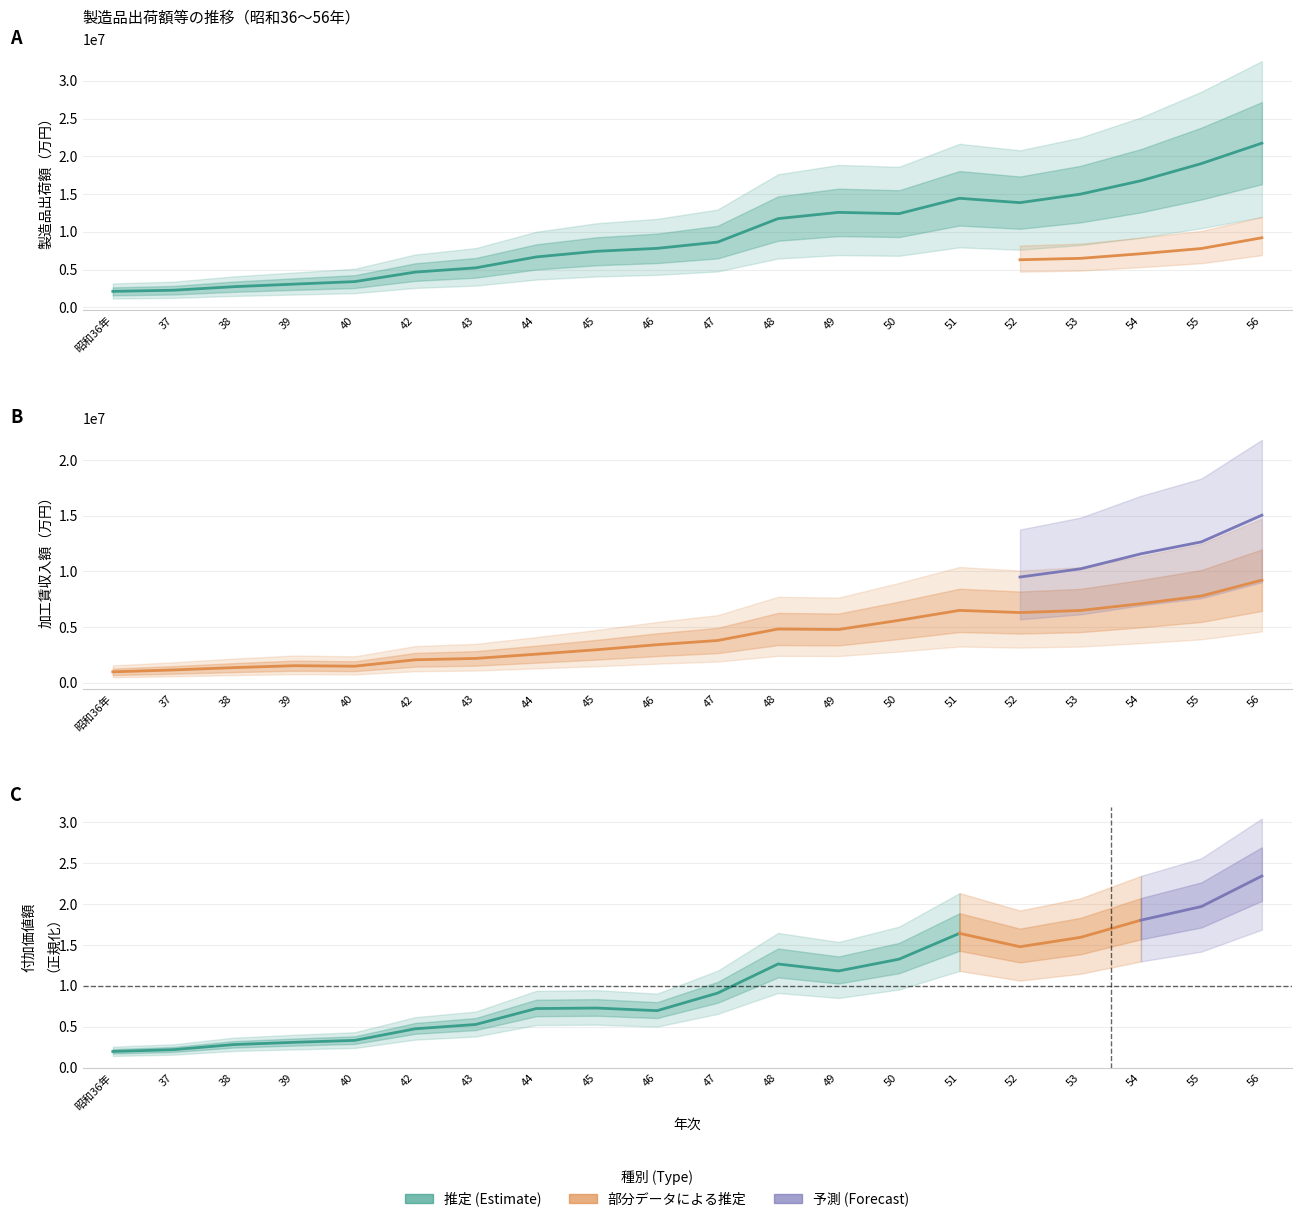

How many data points in 製造品出荷額 are less than 8634826?

10